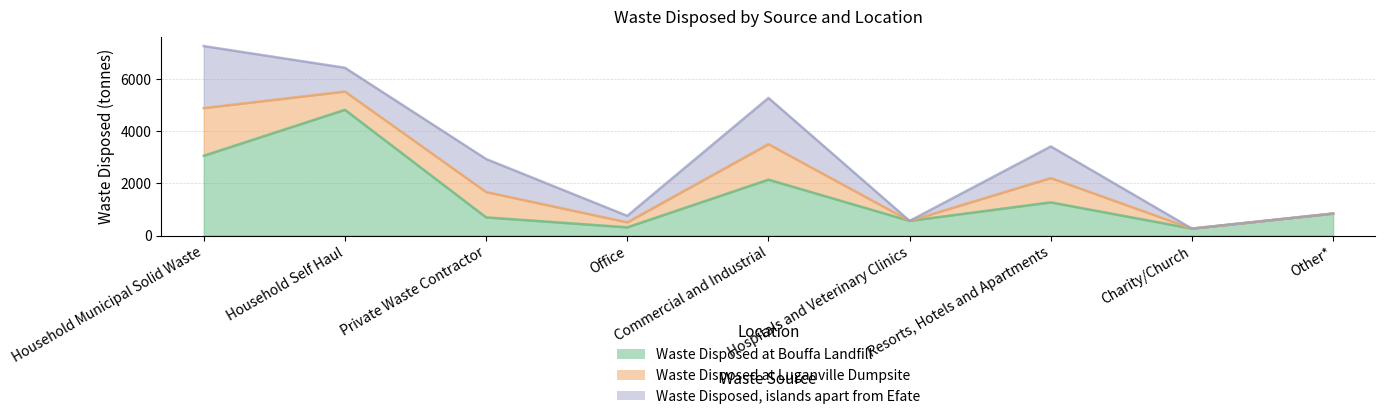

How many values in the Waste Disposed, islands apart from Efate series exceed 913?

4